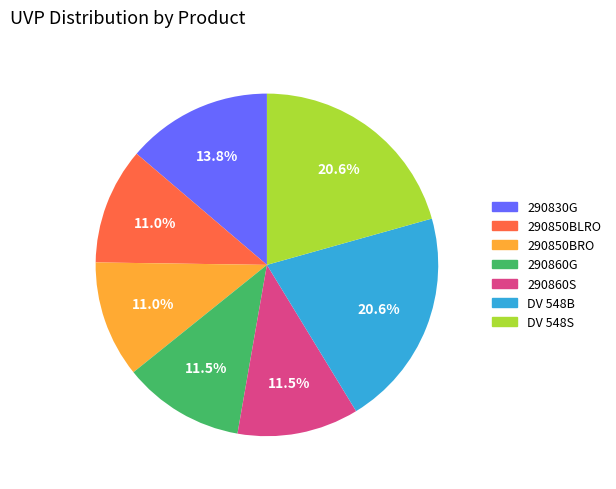

Does DV 548S represent more than half of the total?

No